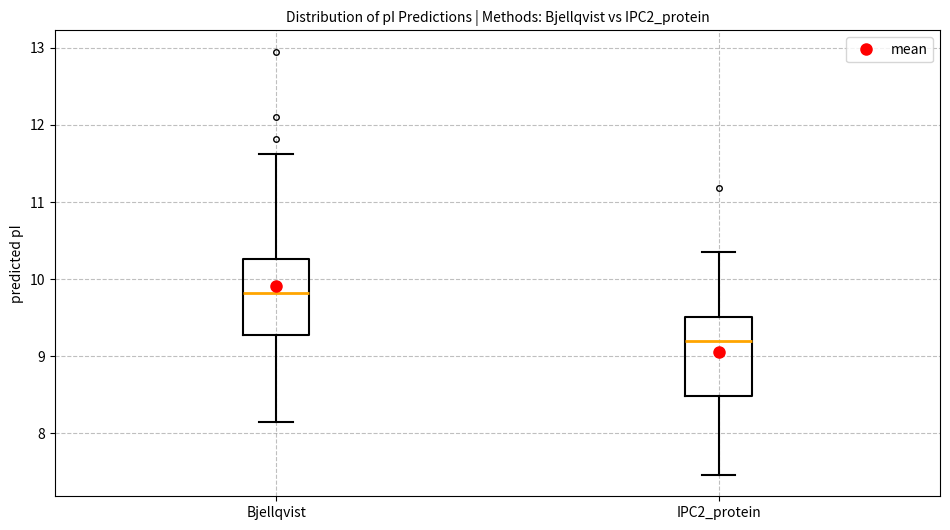

Reading left to right, transcribe this box plot: for each box, give where its median line is, the range the box spans, and where its two whiskers end, as read against the y-axis. The values are not printed on the chart, so give them approximately, as read against the axis.

Bjellqvist: median 9.8, box 9.3 to 10.3, whiskers 8.1 to 11.6
IPC2_protein: median 9.2, box 8.5 to 9.5, whiskers 7.5 to 10.4